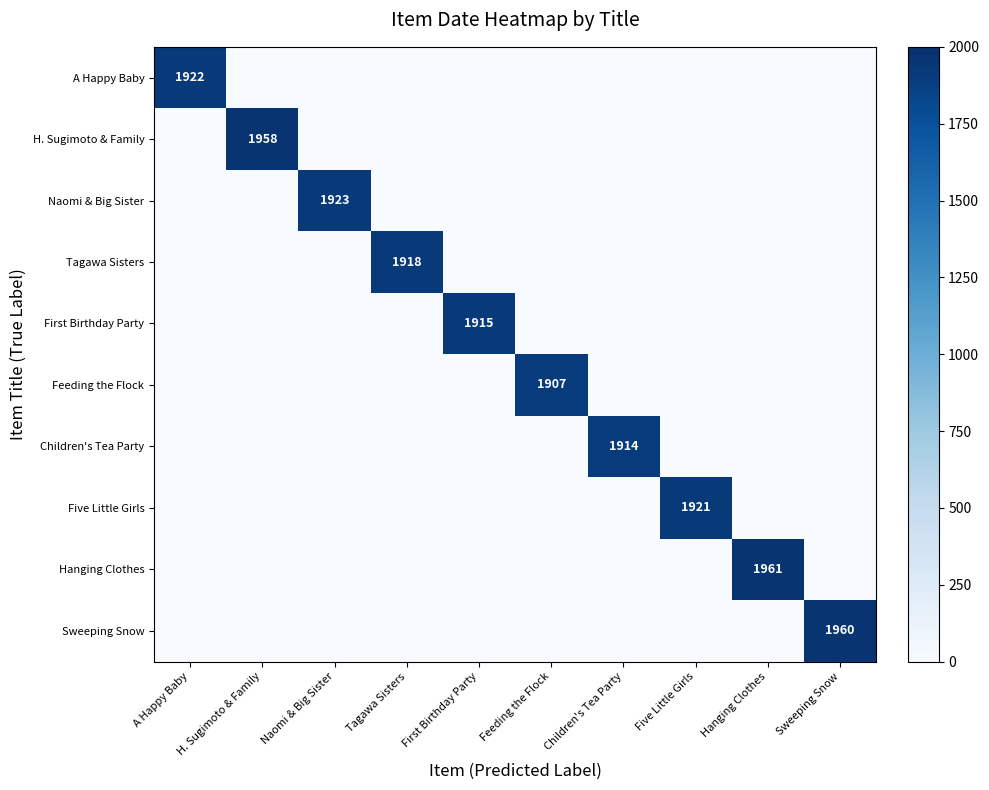

What is the spread (max minus min) of values at Tagawa Sisters?

1918